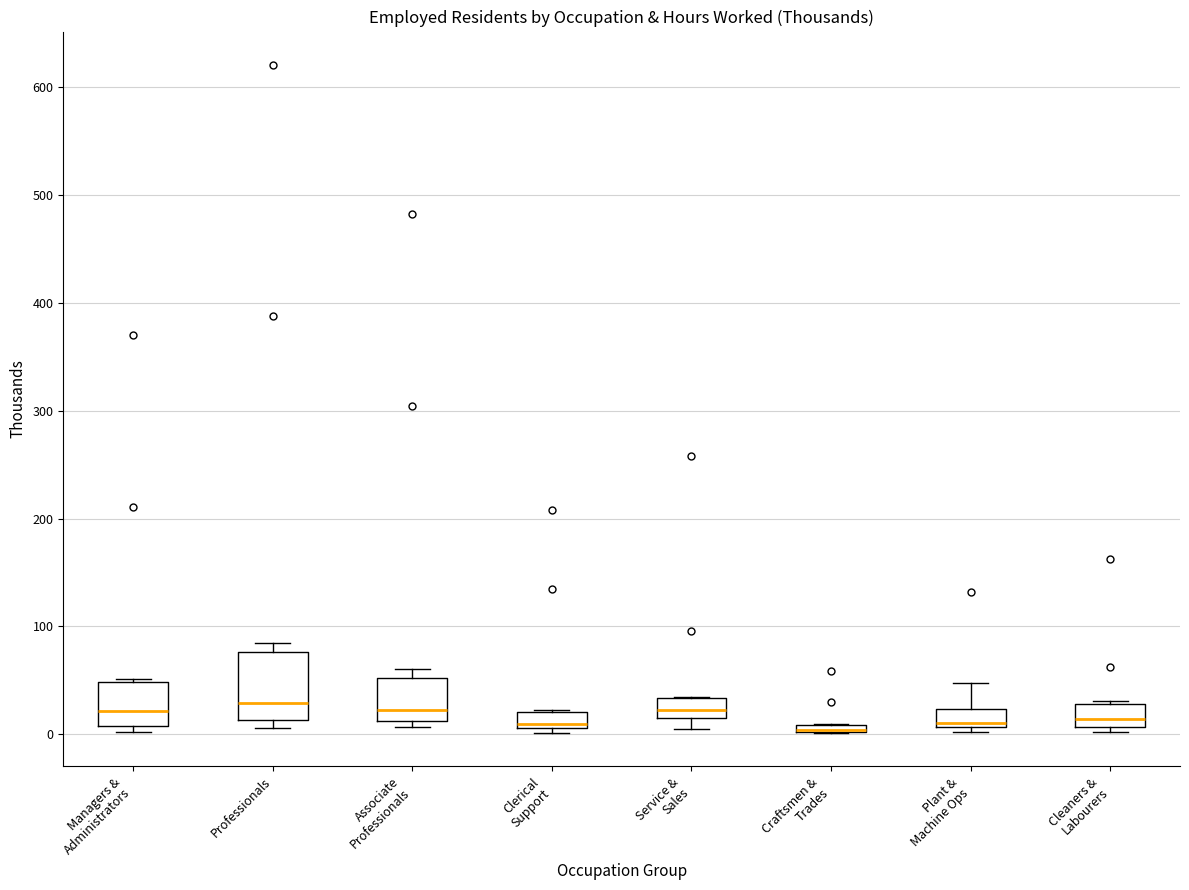

Which box is the tallest, from its lower edge to its upper edge?

Professionals